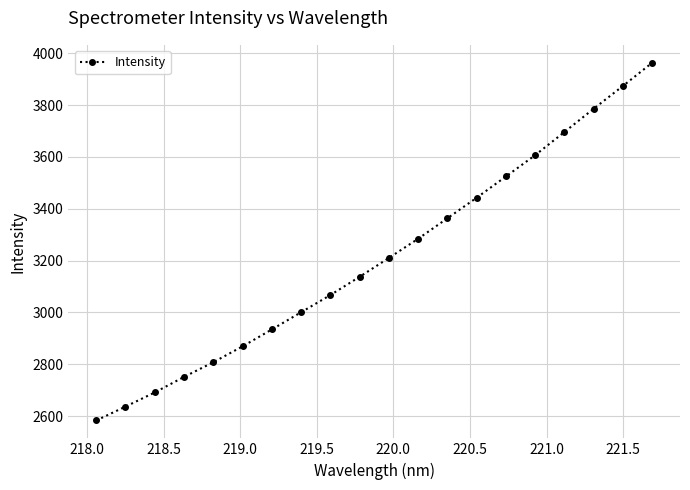

What is the difference between the second highest and minimum values?

1290.3